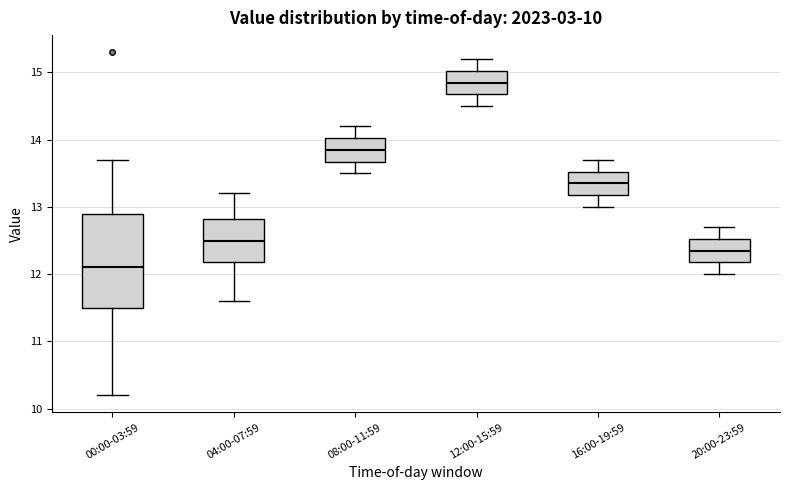

Which box is the tallest, from its lower edge to its upper edge?

00:00-03:59